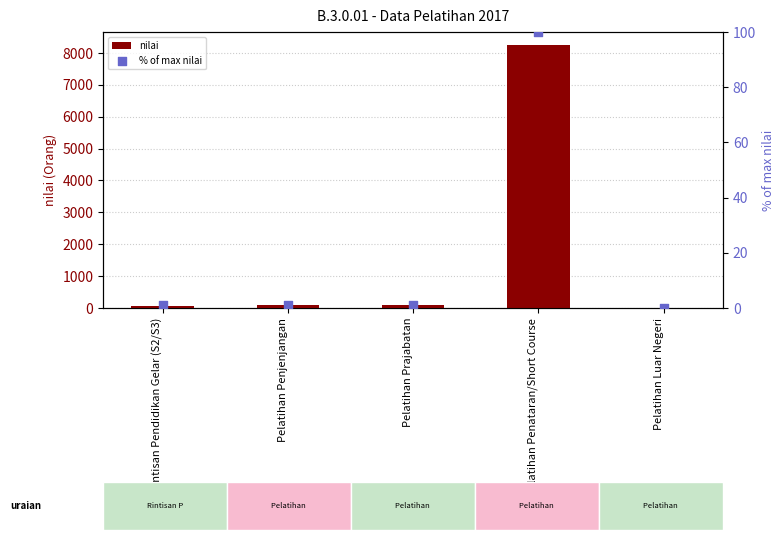

Which series has the largest Y range (max minus min)?

nilai